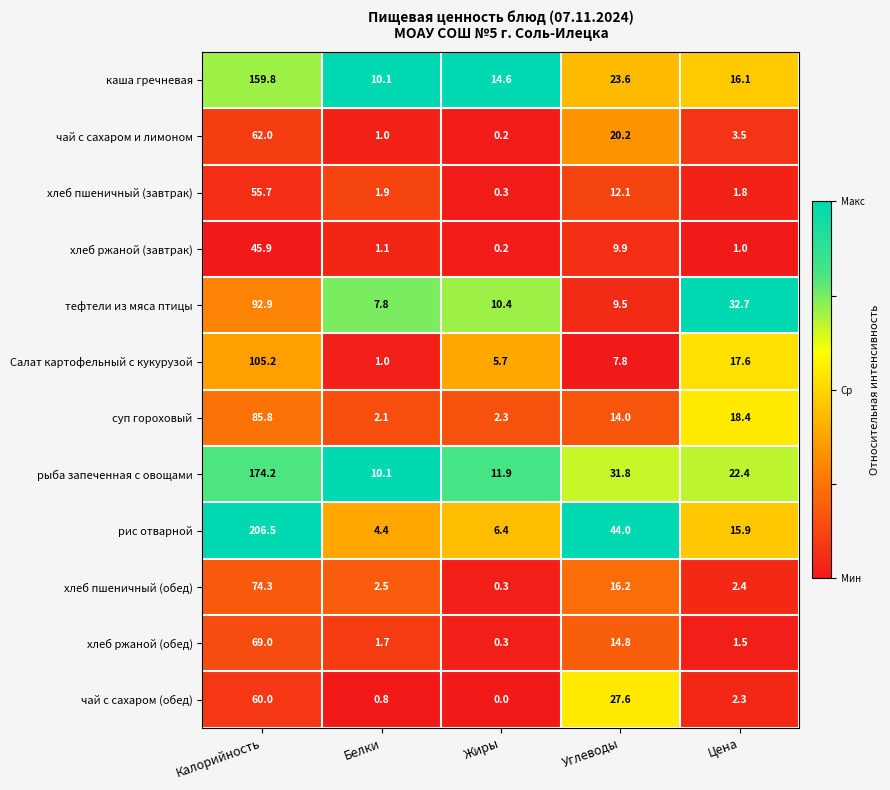

What is the lowest value of the Салат картофельный с кукурузой series?

1.0